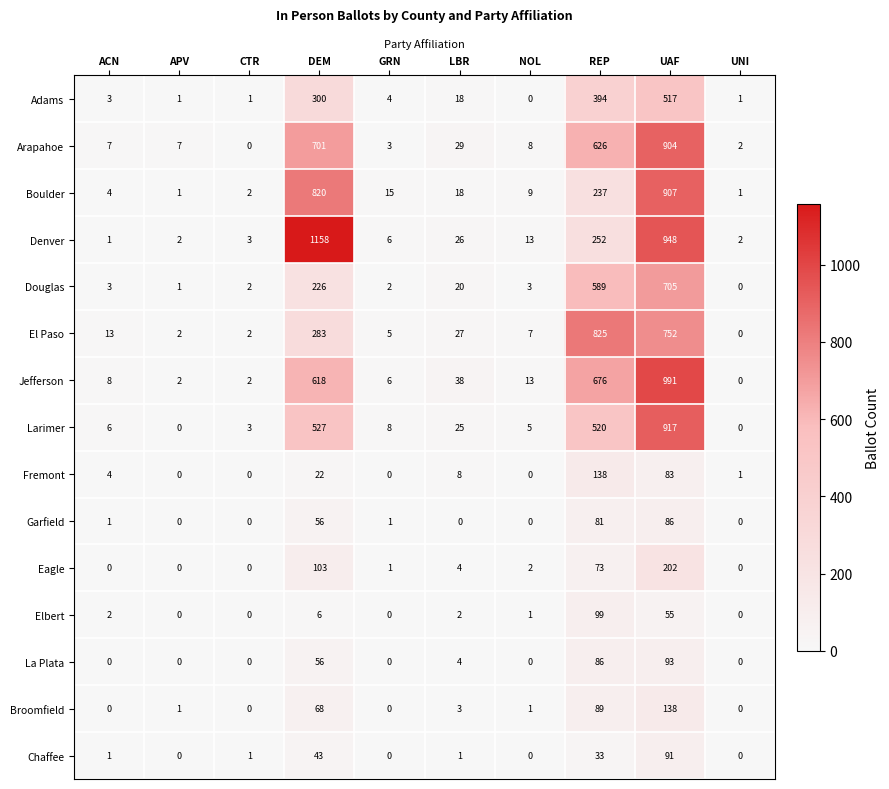

Where is Douglas nearest to the value 352?

DEM